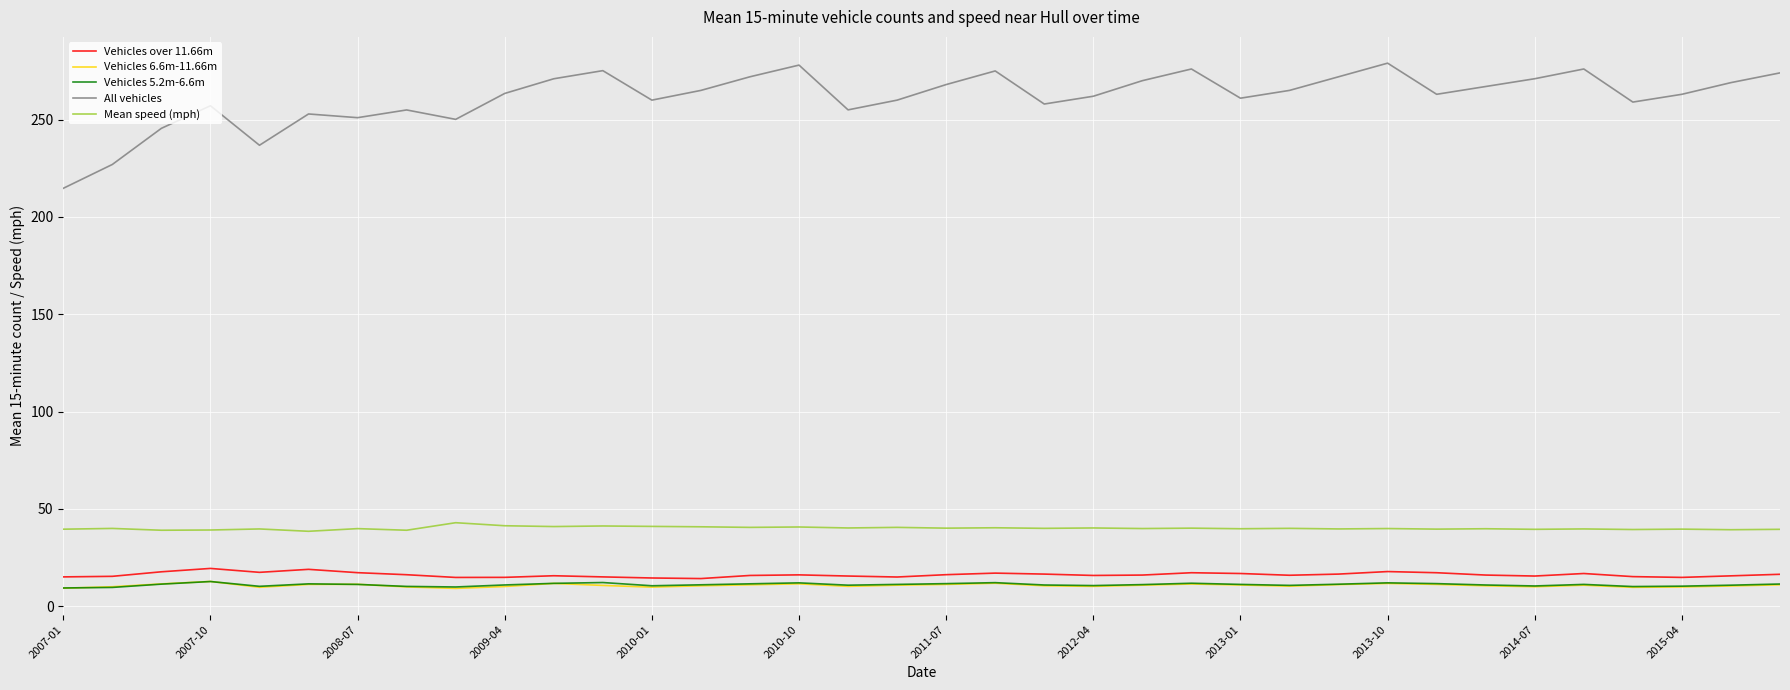

In All vehicles, how many points are higher than both neighbors (excluding endpoints)?

9